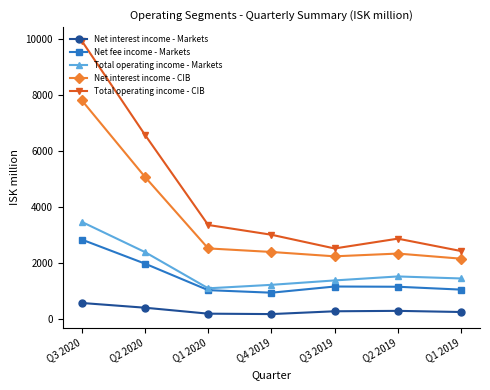

What is the sum of all Total operating income - CIB values?

30670